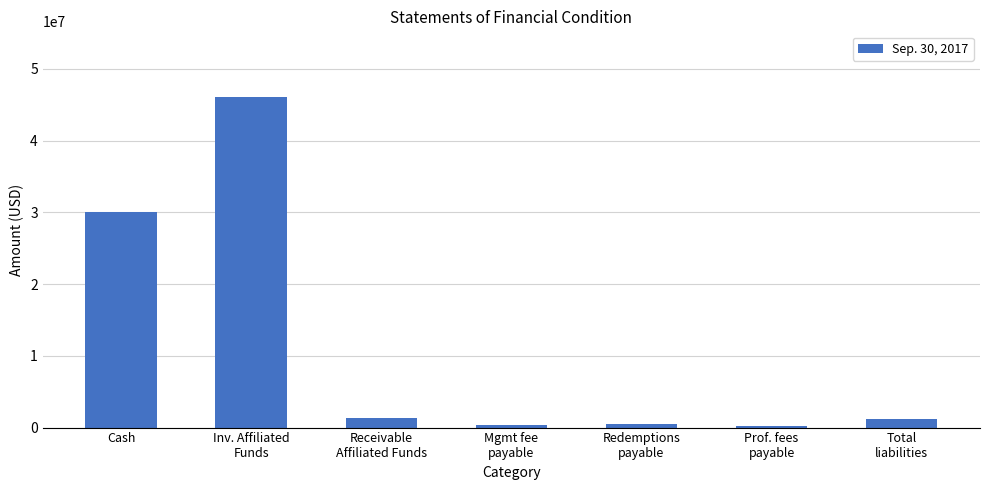

True or false: the data shows 46043329 at Inv. Affiliated
Funds.

True